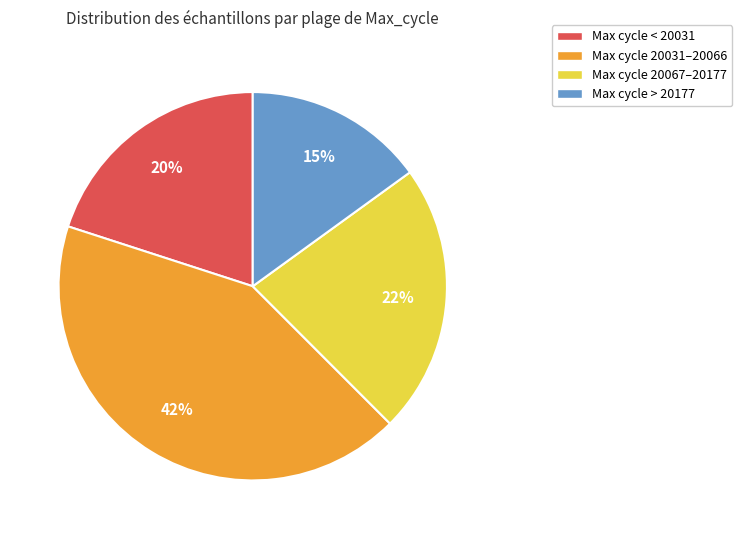

Count the number of slices in the pie.

4